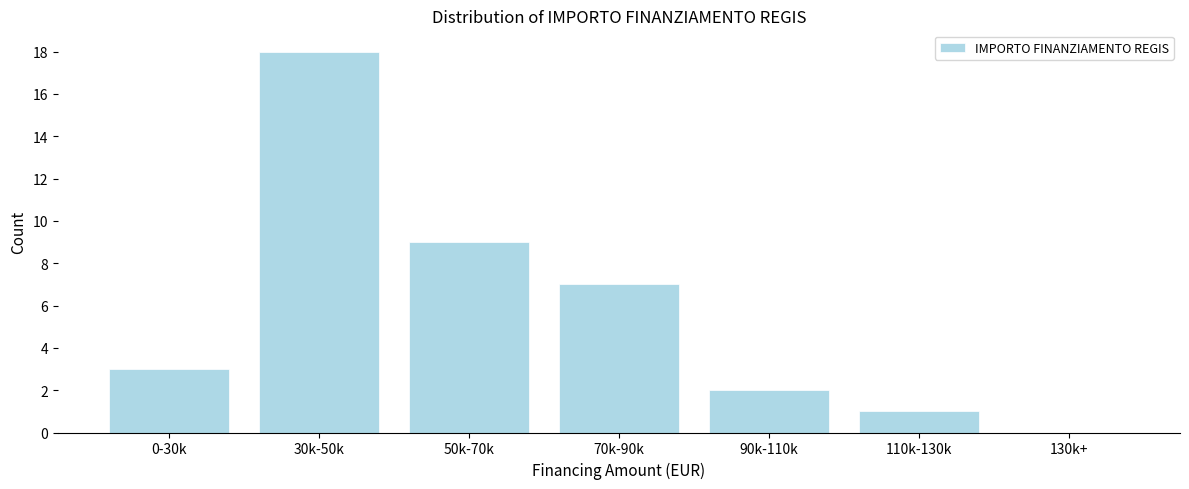

Reading left to right, list all the values displayed in this chart.

0-30k=3	30k-50k=18	50k-70k=9	70k-90k=7	90k-110k=2	110k-130k=1	130k+=0